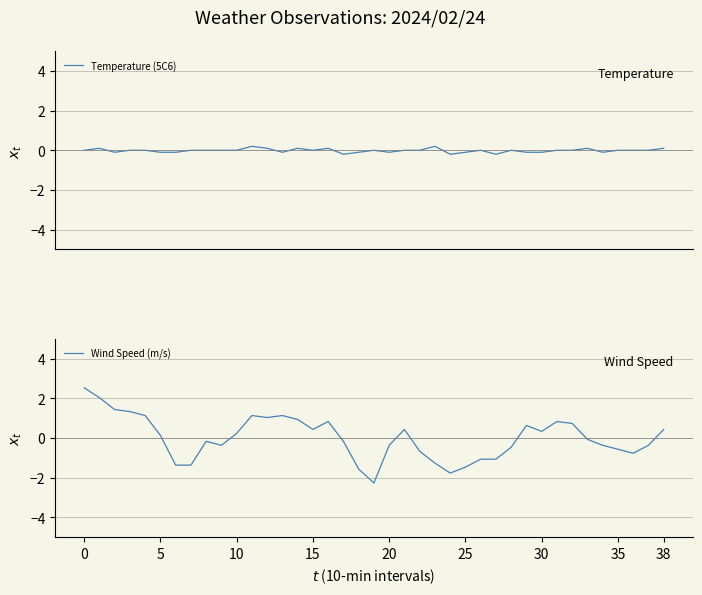

List the series in order of their overall mean, lowest first.

Temperature (5C6), Wind Speed (m/s)